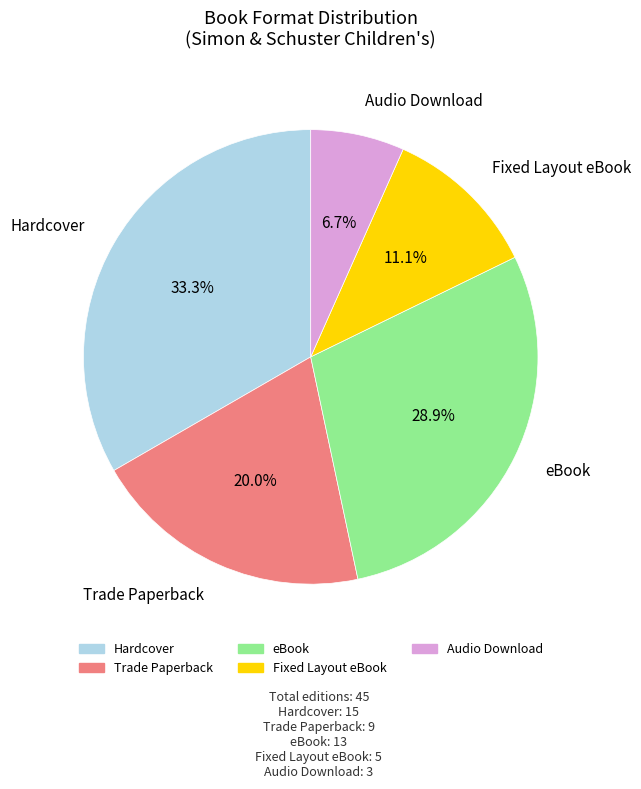

True or false: Fixed Layout eBook accounts for 11% of the total.

True